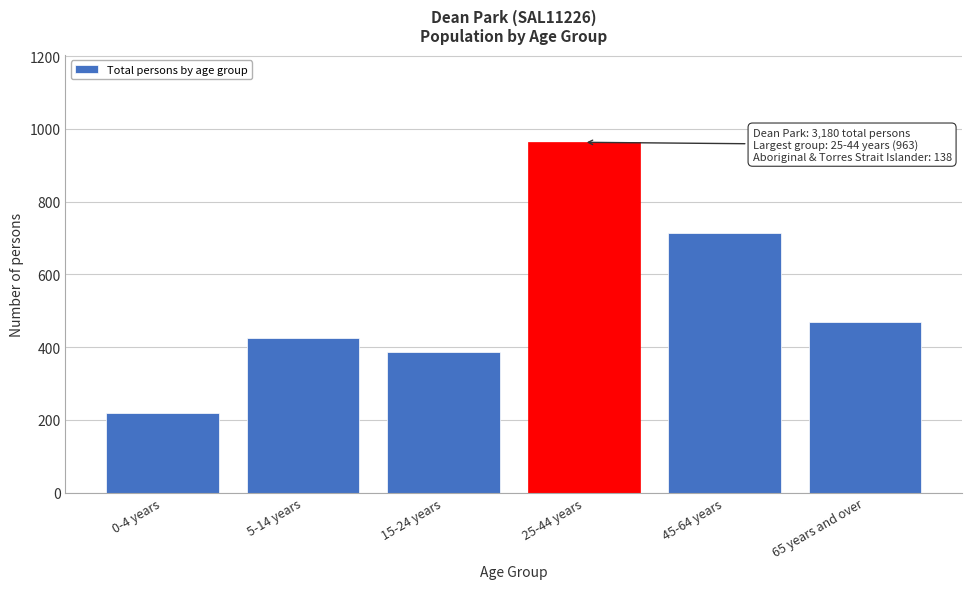

Reading left to right, list all the values displayed in this chart.

0-4 years=220	5-14 years=426	15-24 years=386	25-44 years=963	45-64 years=715	65 years and over=470